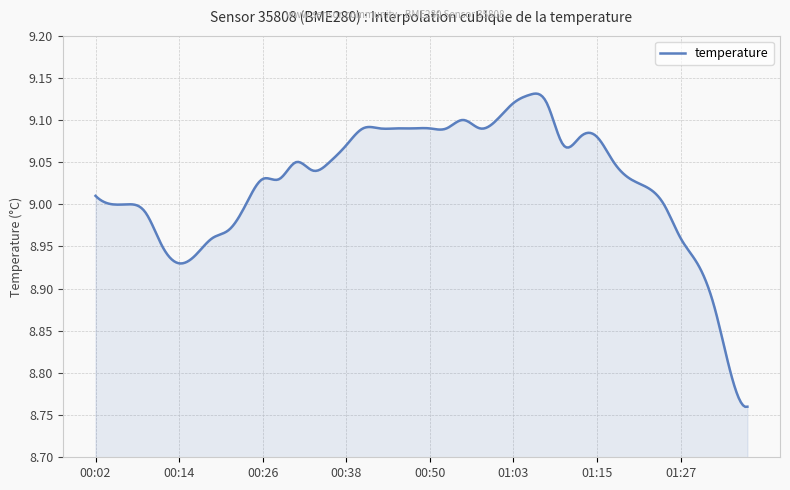

True or false: there are more than 1 points higher than both neighbors.

True